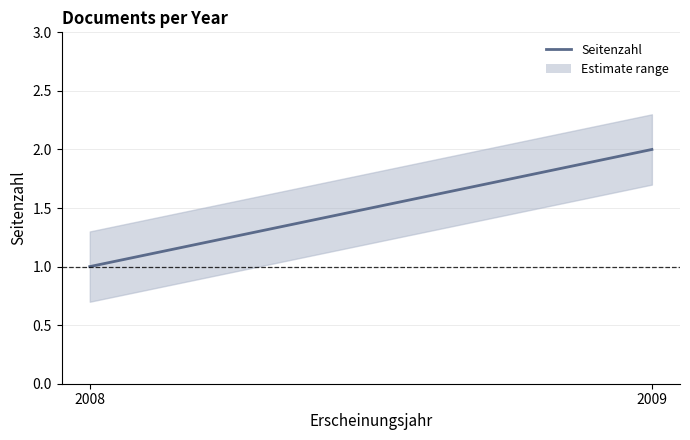

Reading right to left, what are all the values shown in this chart?

2	1